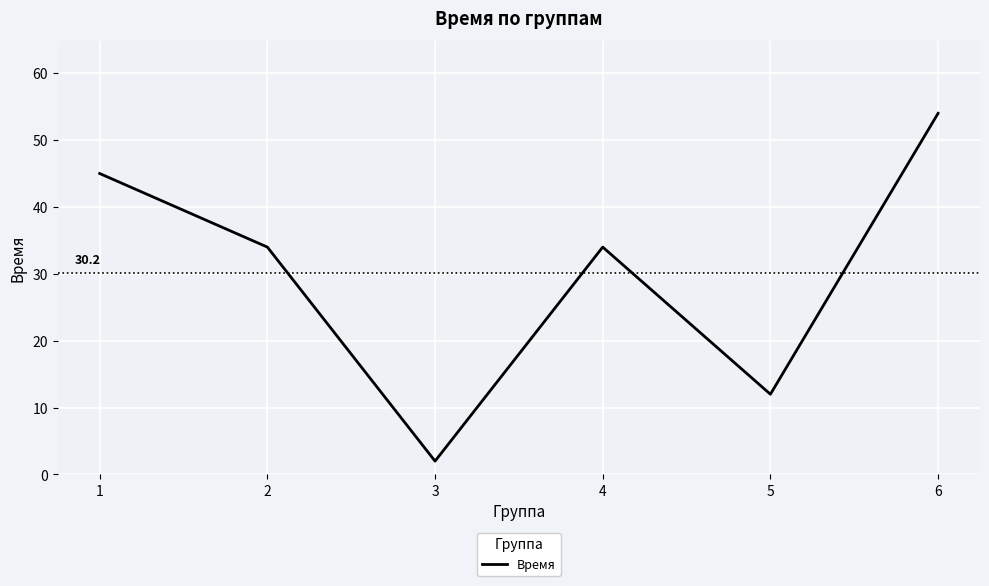

Reading left to right, list all the values displayed in this chart.

45	34	2	34	12	54